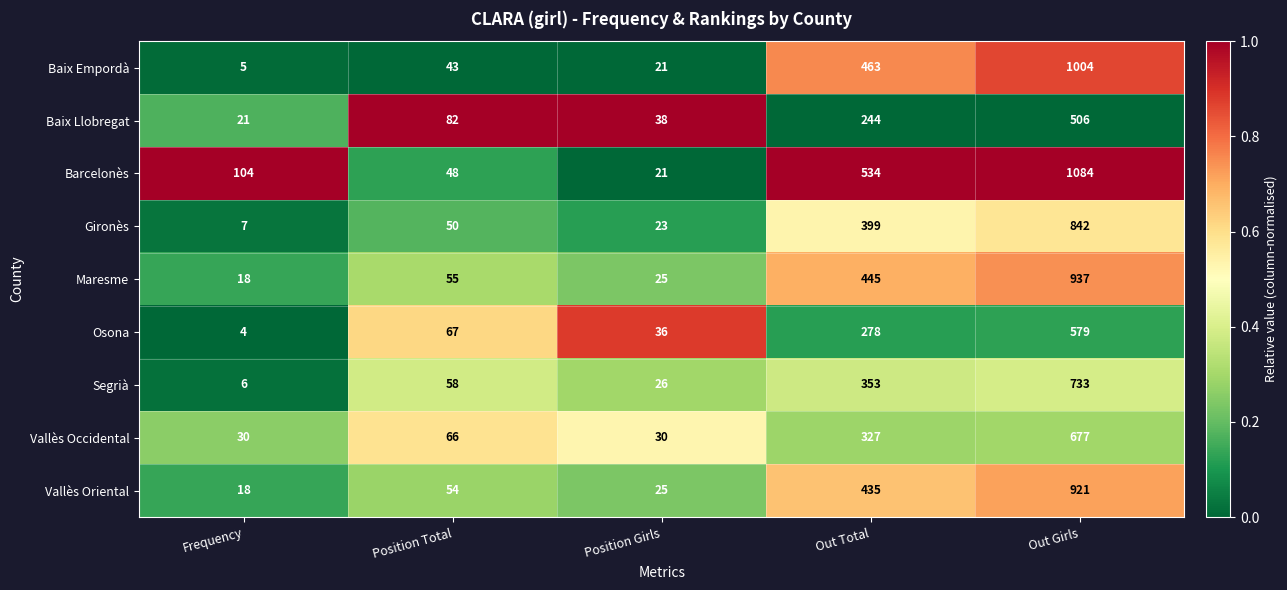

Which series has the largest total across all categories?

Barcelonès